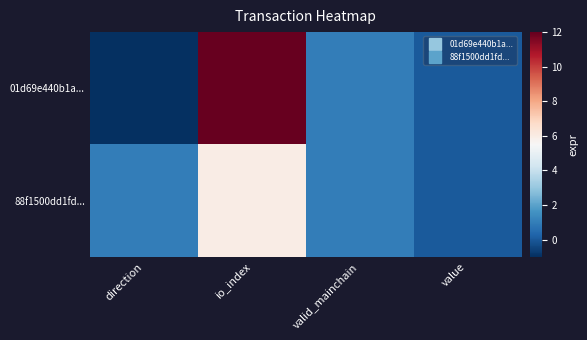

Count the number of categories in the chart.

4